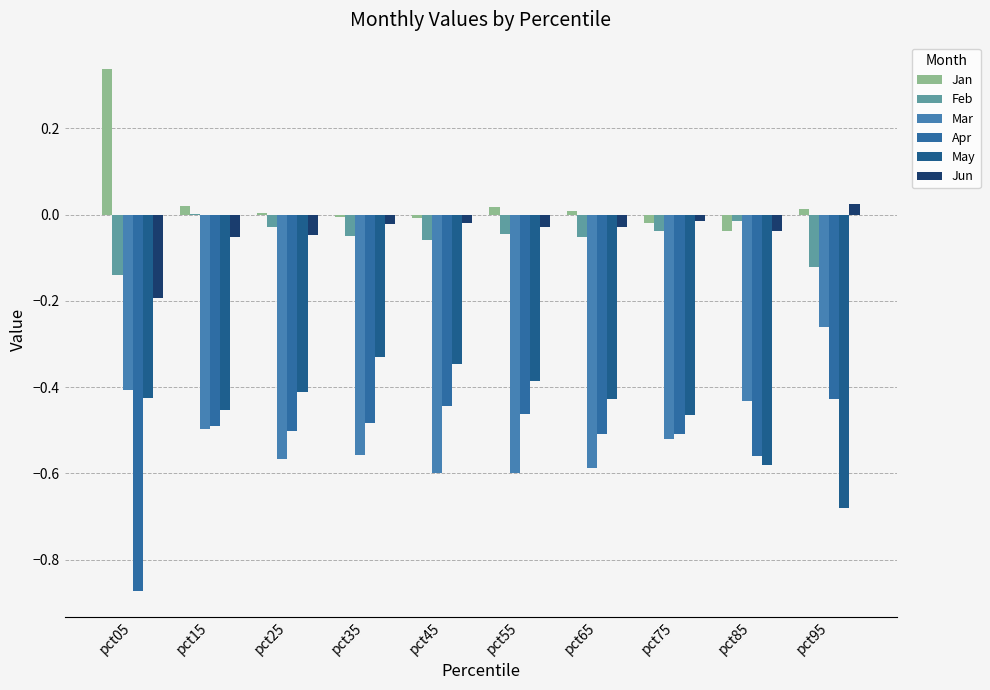

How many values in the Feb series exceed 0?

1